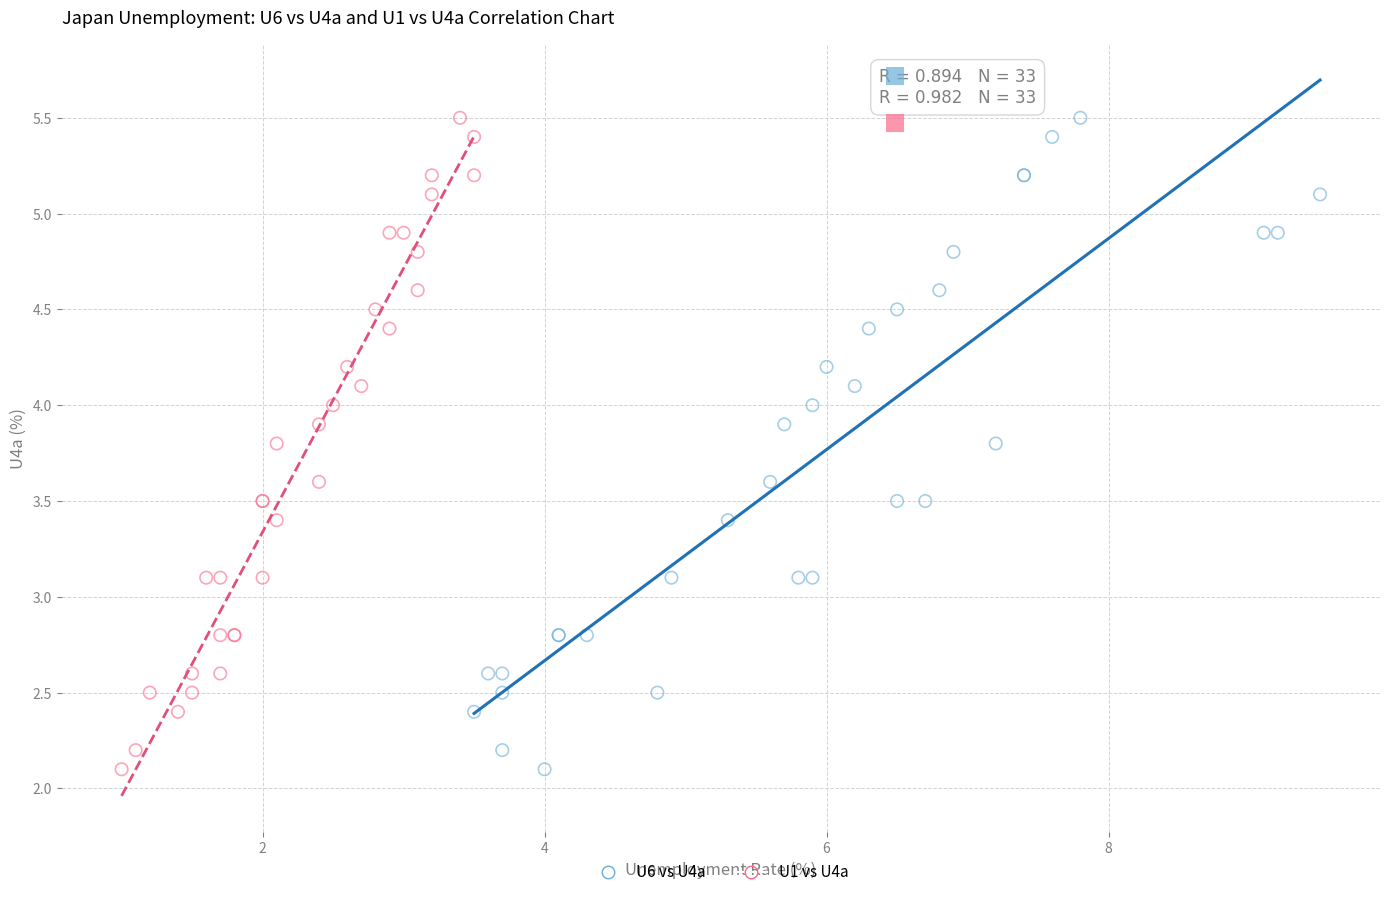

What are all the series names shown in the legend?

U6 vs U4a, U1 vs U4a